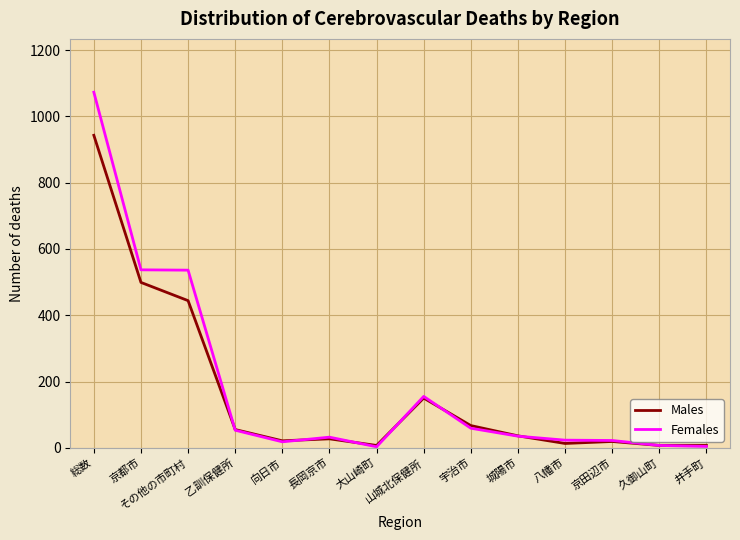

How many interior local valleys does the Females series have?

2